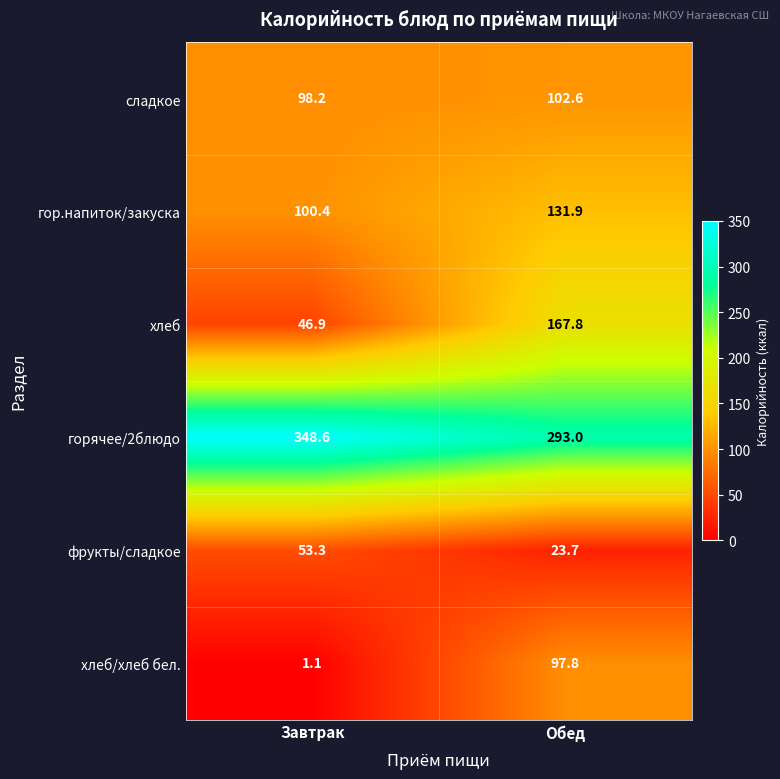

Reading left to right, list all the values displayed in this chart.

сладкое: 98.2	102.6
гор.напиток/закуска: 100.4	131.9
хлеб: 46.9	167.8
горячее/2блюдо: 348.6	293.0
фрукты/сладкое: 53.3	23.7
хлеб/хлеб бел.: 1.1	97.8